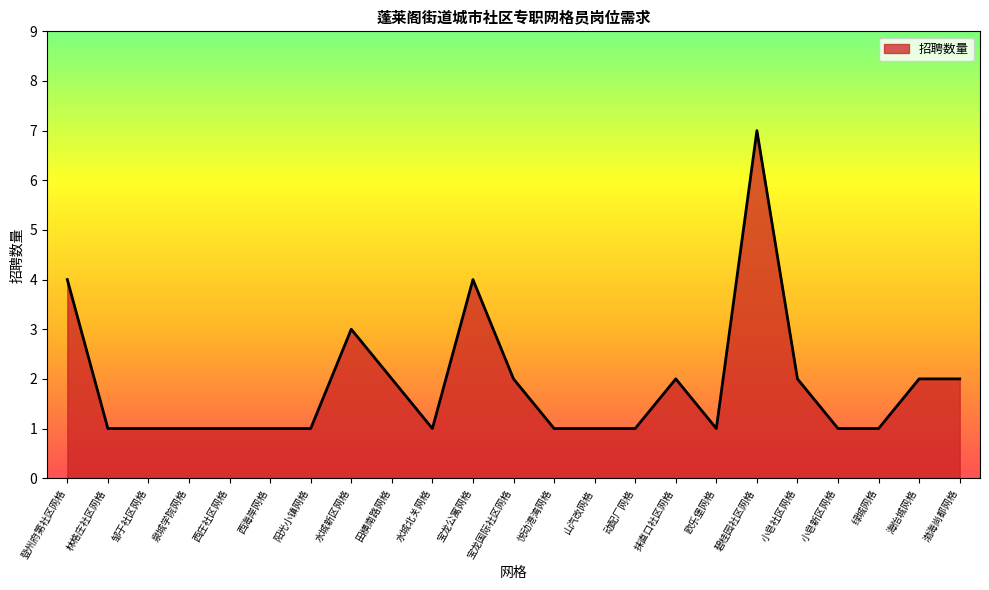

Which label corresponds to the largest value in the chart?

碧桂园社区网格